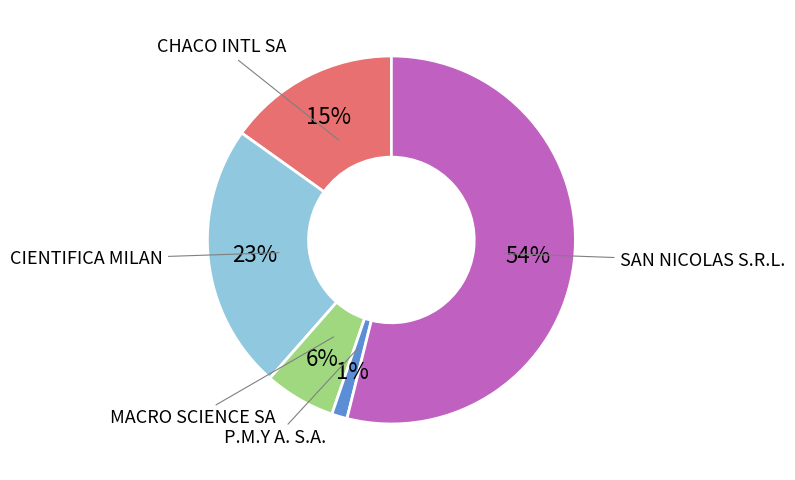

Is there a majority slice in this chart?

Yes